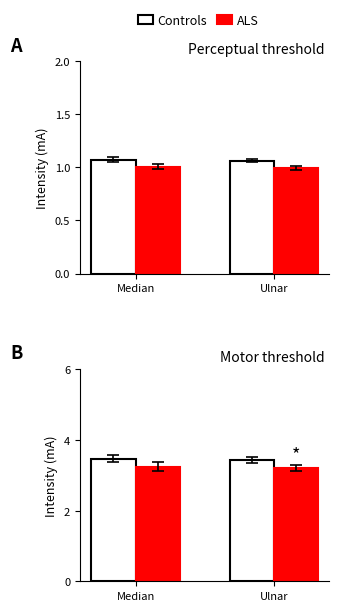

What value does the Controls series have at Ulnar?

3.4